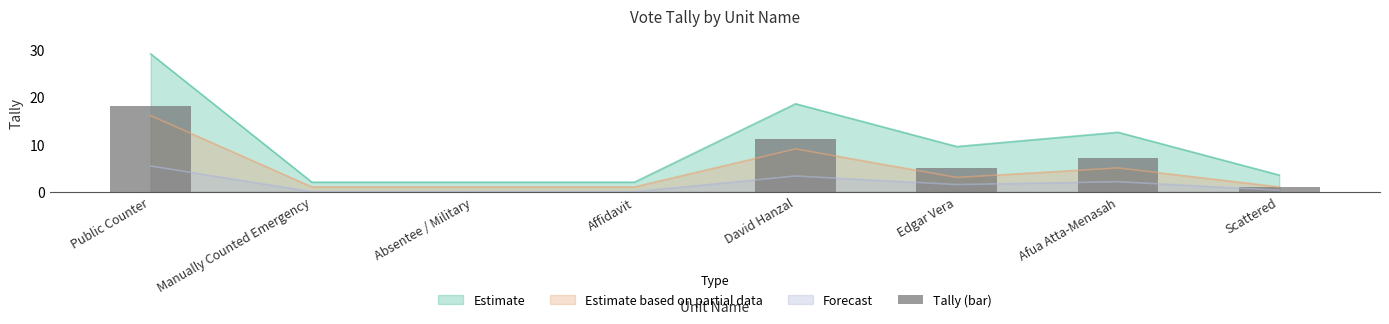

Which label corresponds to the smallest value in the chart?

Manually Counted Emergency